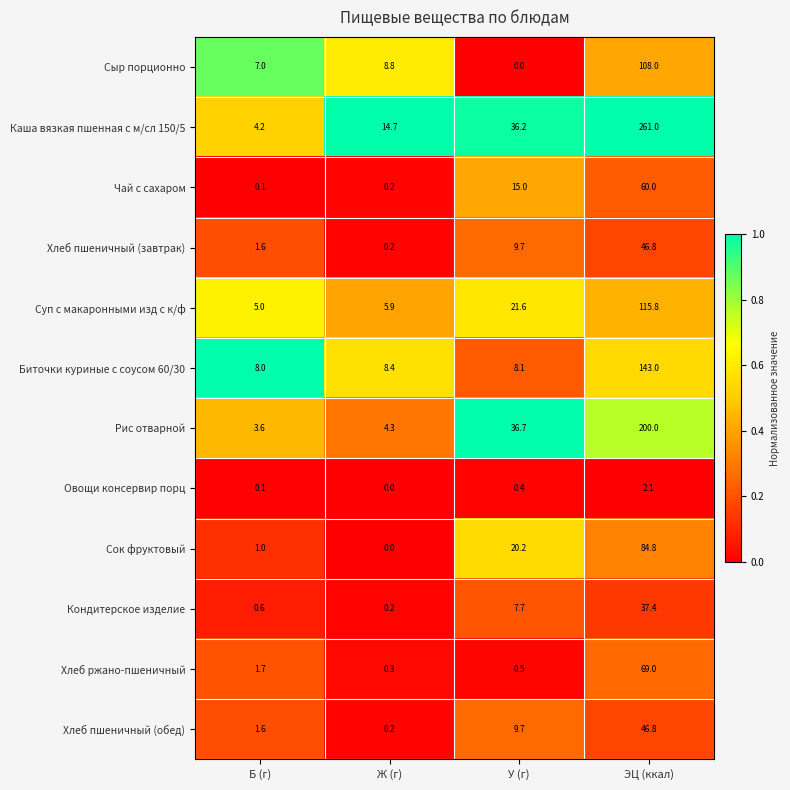

List the labels in order of Рис отварной value, smallest first.

Б (г), Ж (г), У (г), ЭЦ (ккал)